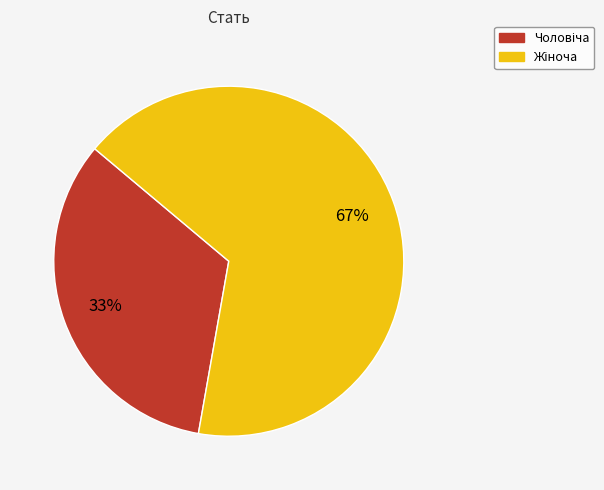

To the nearest percent, what is the average slice percentage?

50%